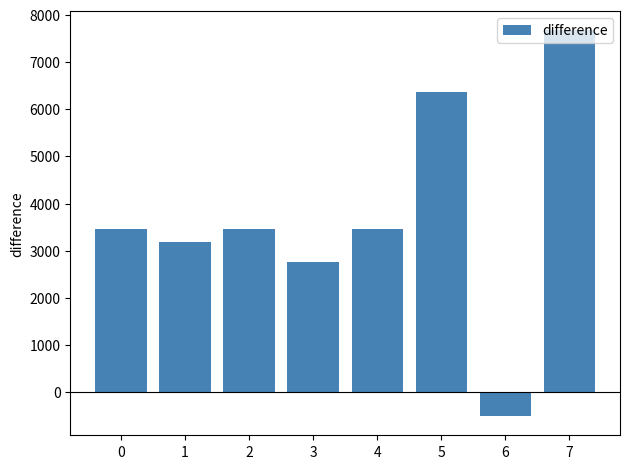

At which category does the chart reach its peak across all series?

7